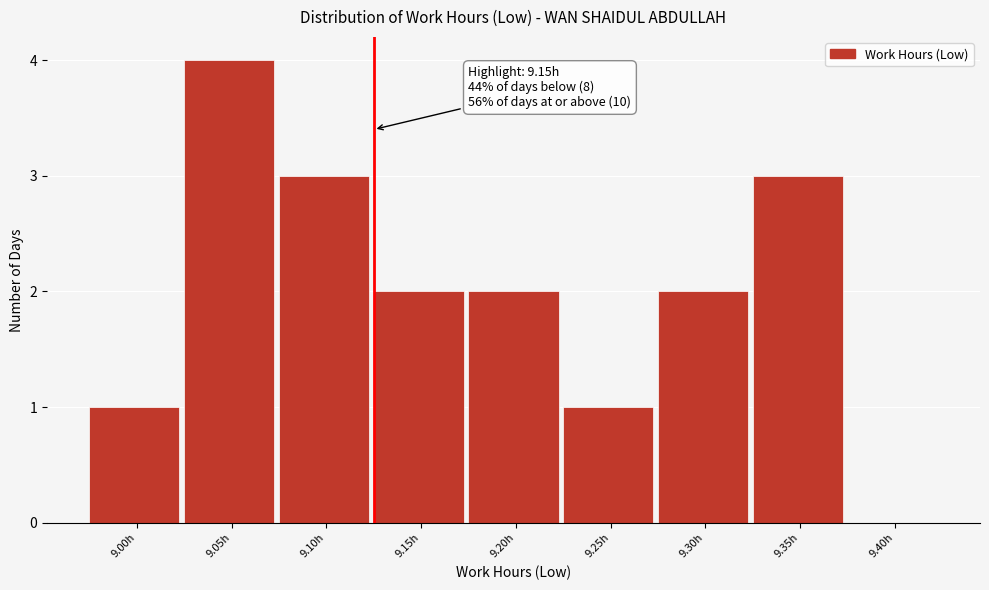

Reading right to left, transcribe all the data shown in this chart.

9.40h=0	9.35h=3	9.30h=2	9.25h=1	9.20h=2	9.15h=2	9.10h=3	9.05h=4	9.00h=1